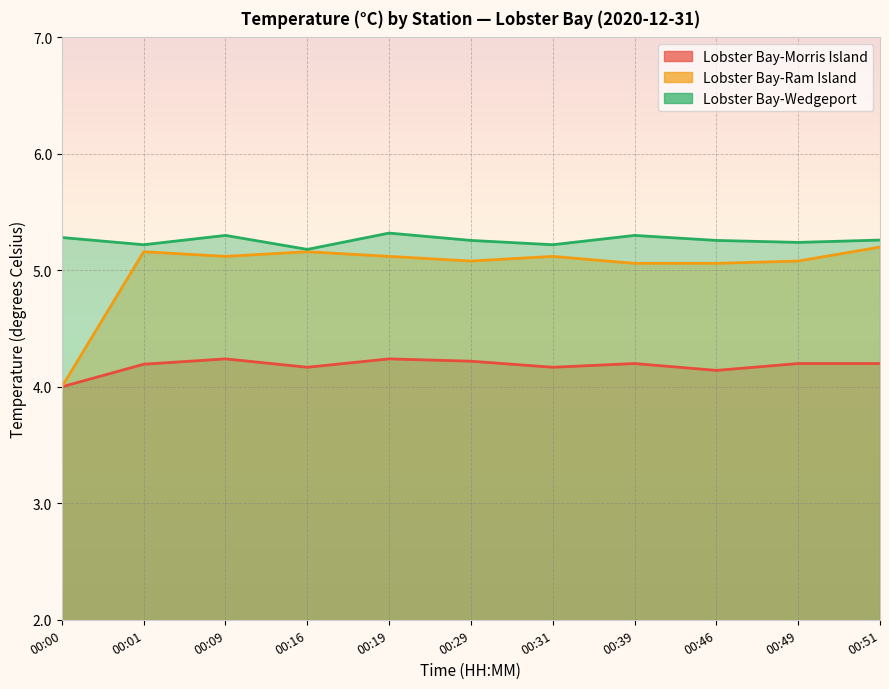

At how many categories does at least one series exceed 4?

11